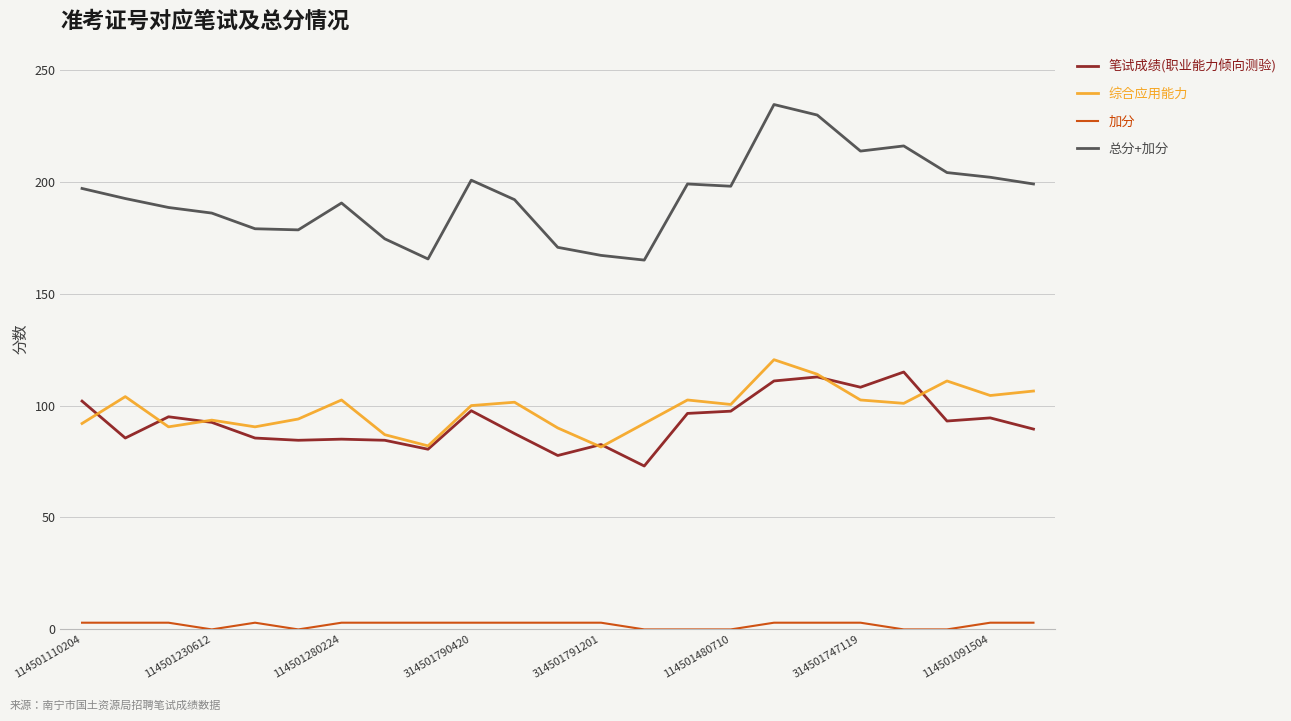

Which series has the largest total across all categories?

总分+加分